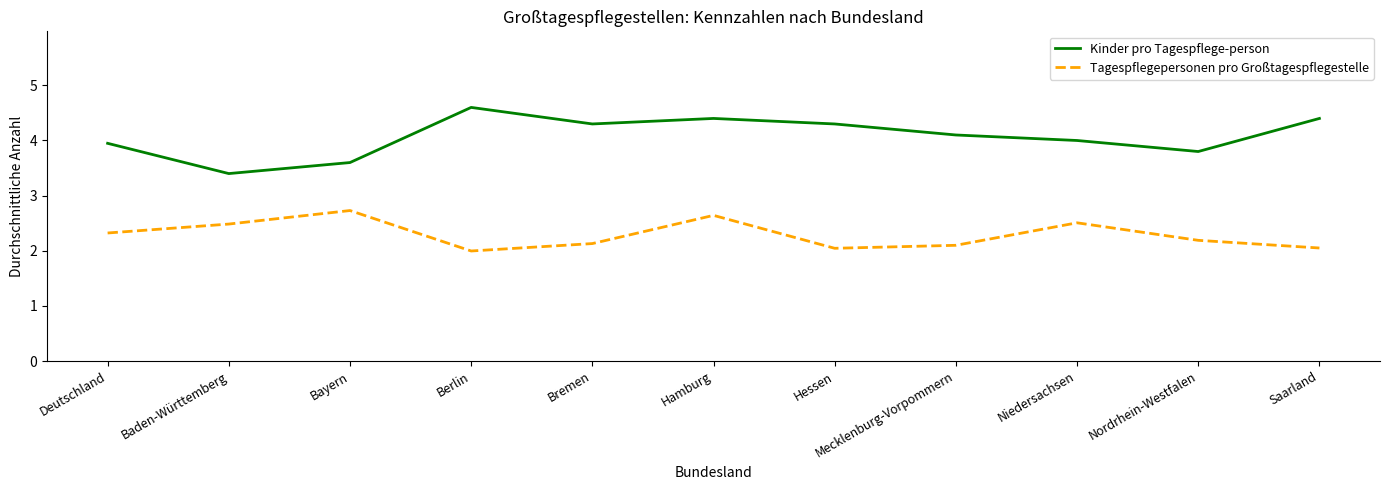

Is this an area chart (filled region under the line)?

No